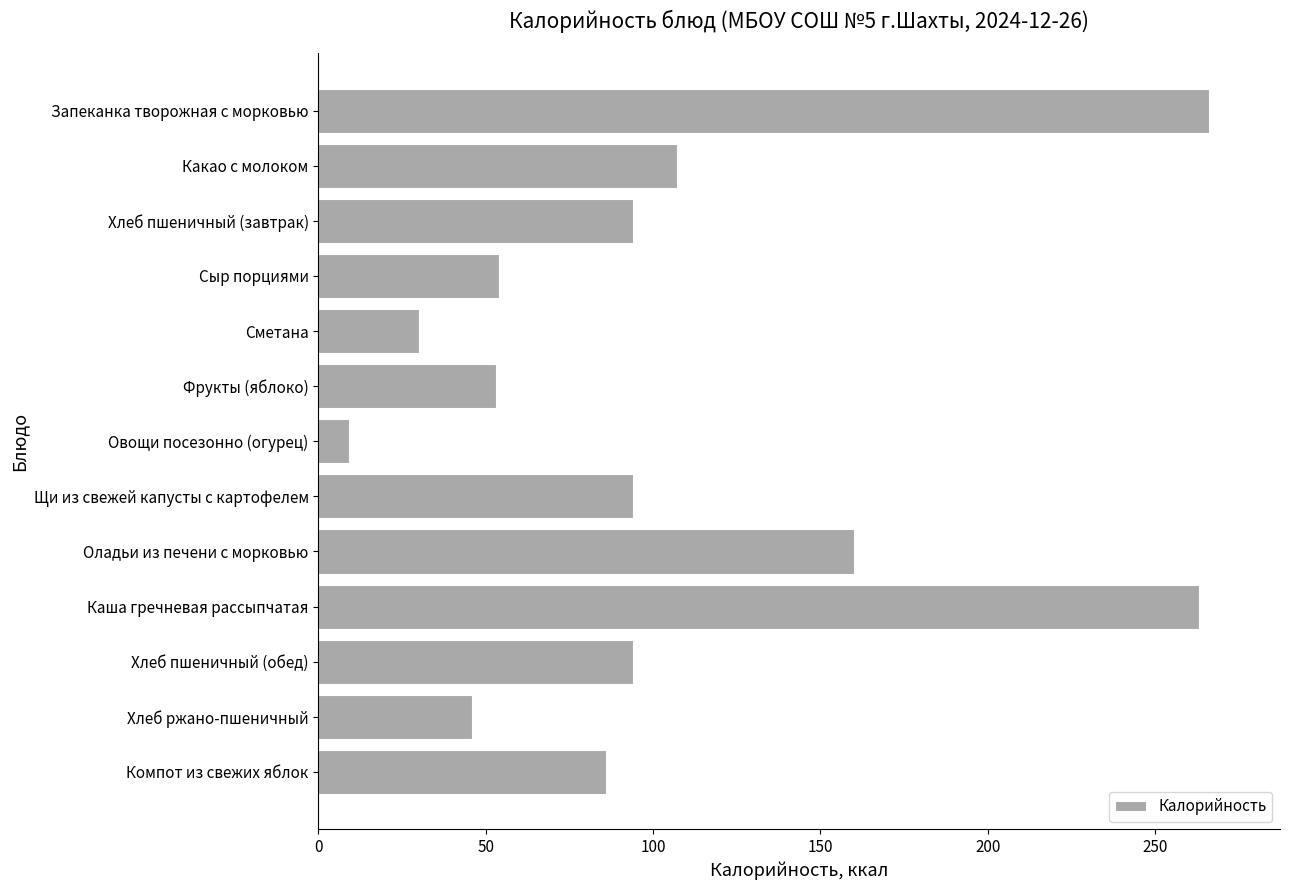

What position from the top is Овощи посезонно (огурец)?

7